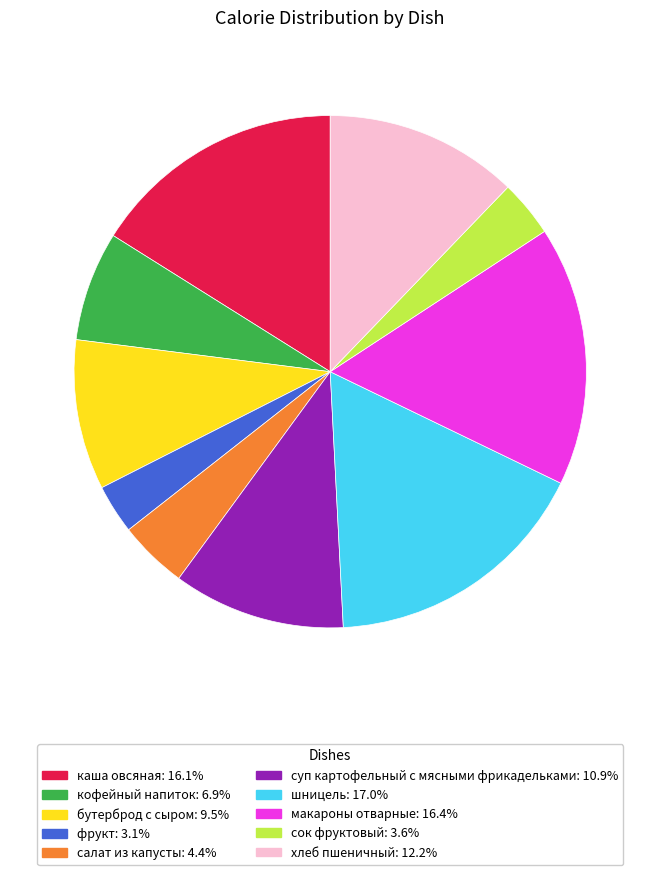

Is it true that макароны отварные is 4% of the pie?

False